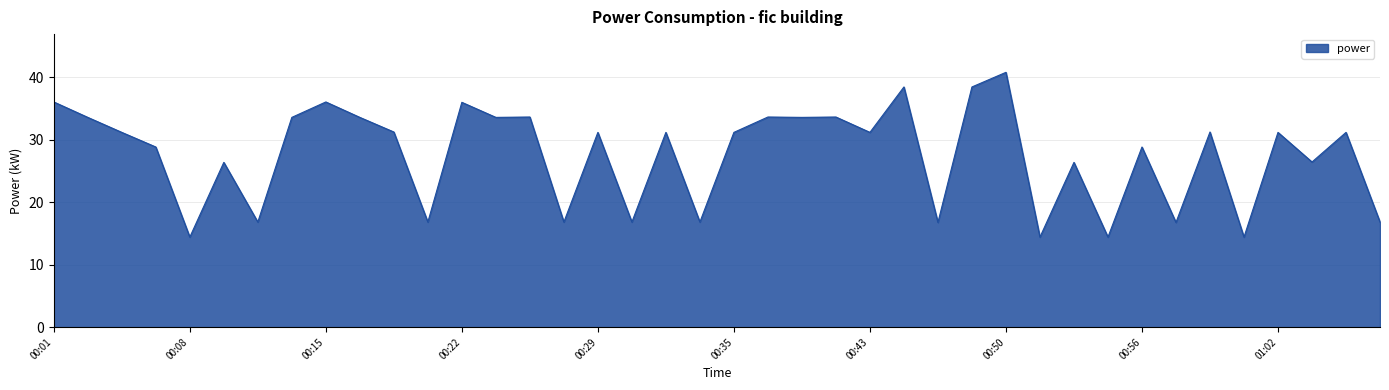

What is the greatest value displayed?

40.8